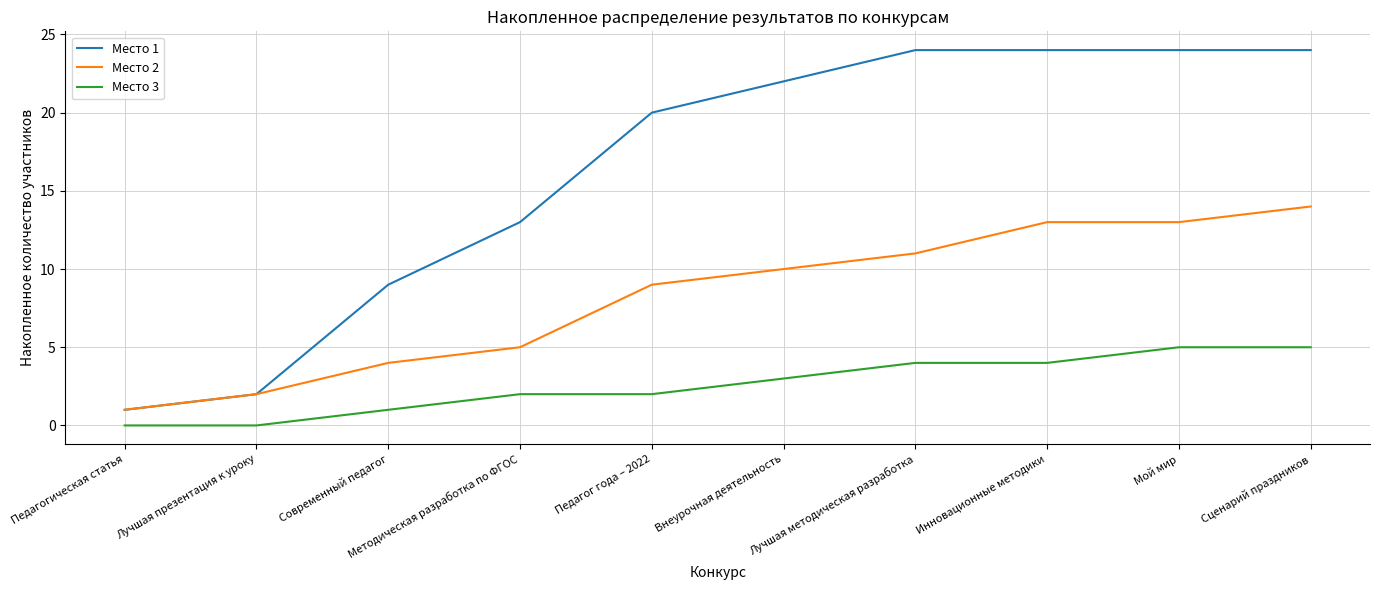

Which series has the widest spread of values?

Место 1